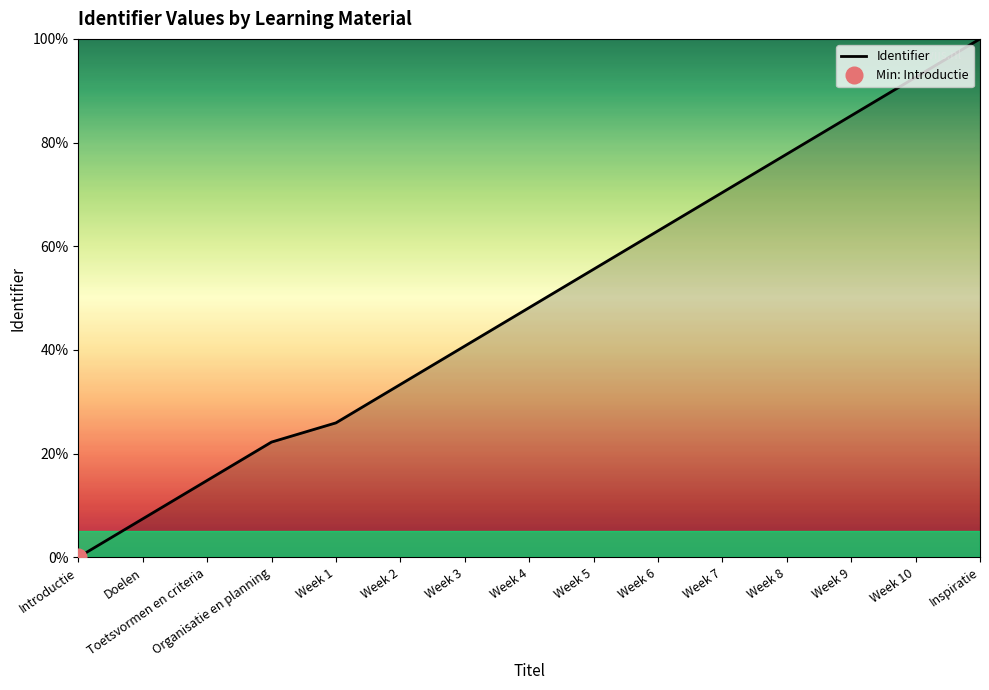

What is the change in value from Week 3 to Inspiratie?

+59.3